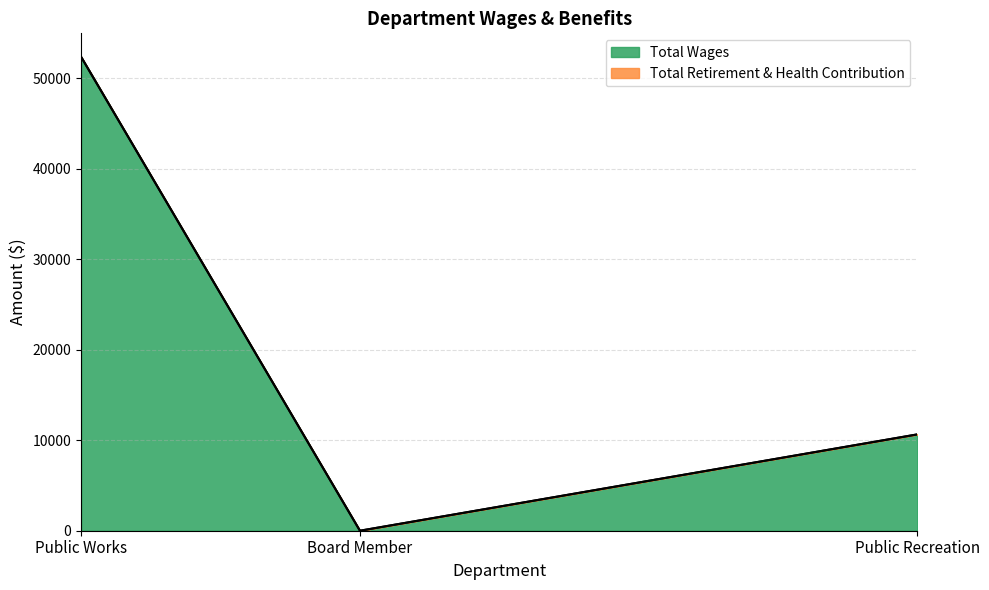

The Total Wages series shows 32189 at Public Works. True or false?

False